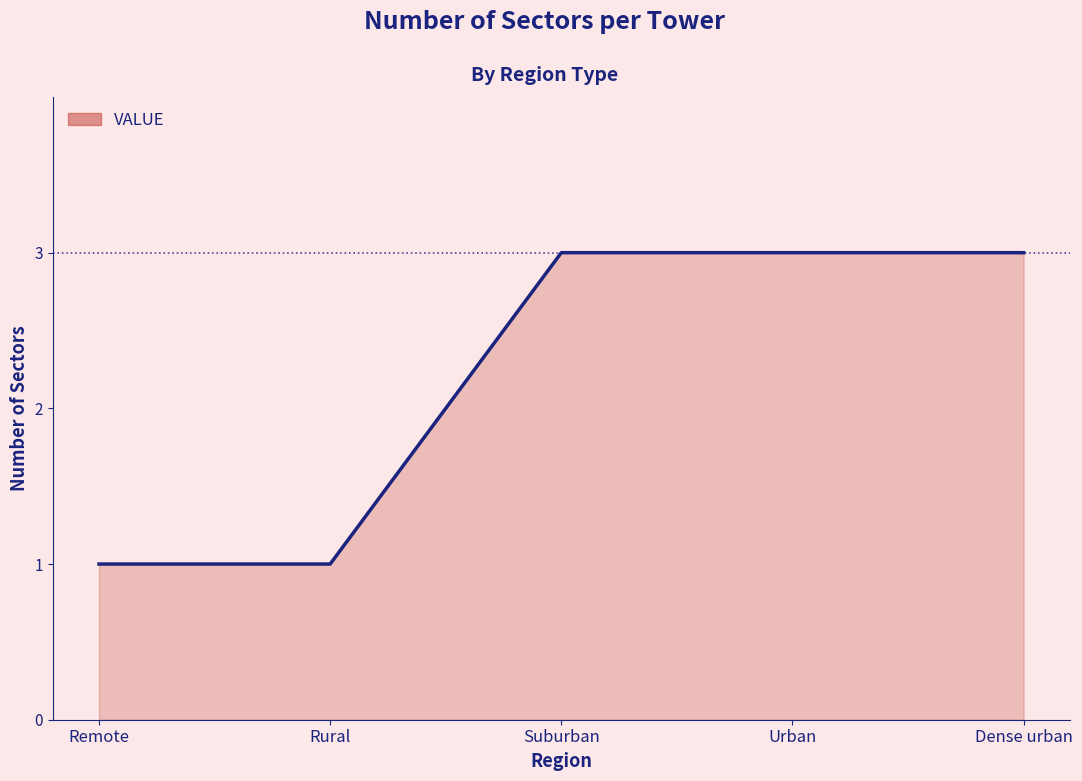

Does the chart have visible grid lines?

No